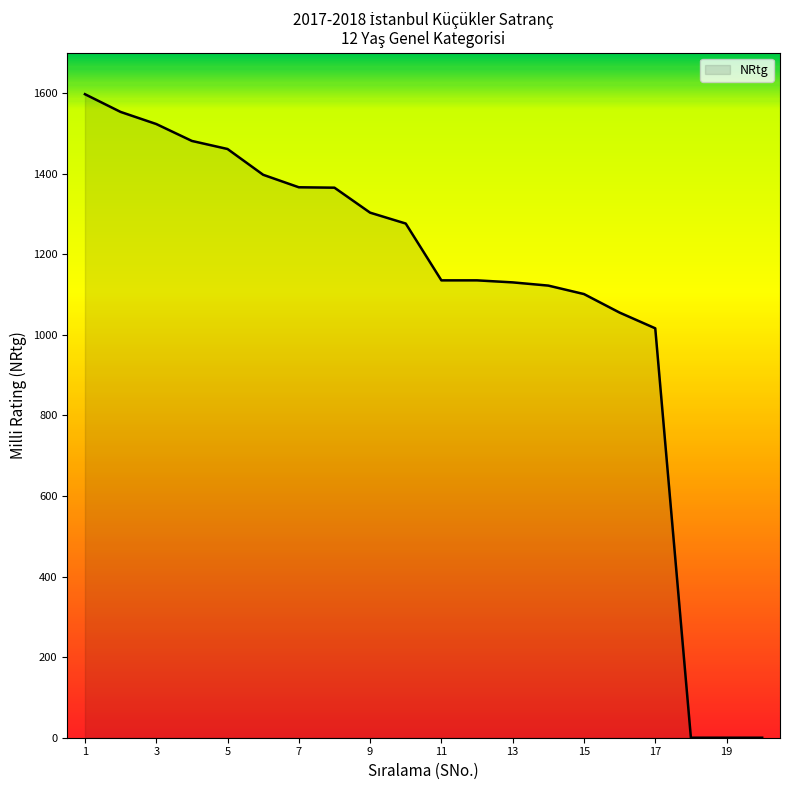

What is the greatest value displayed?

1597